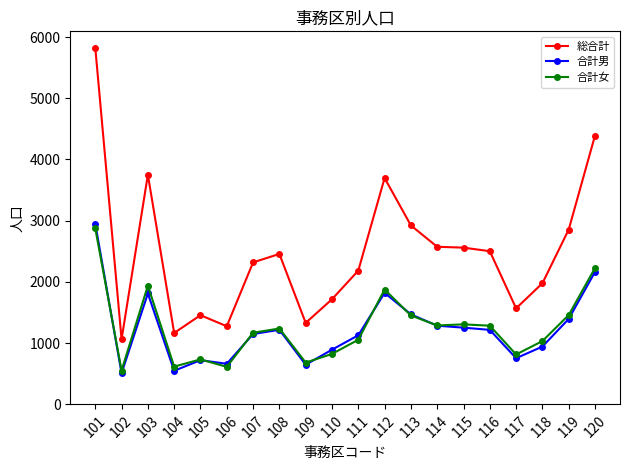

Is it true that 合計女 equals 1876 at 112?

True